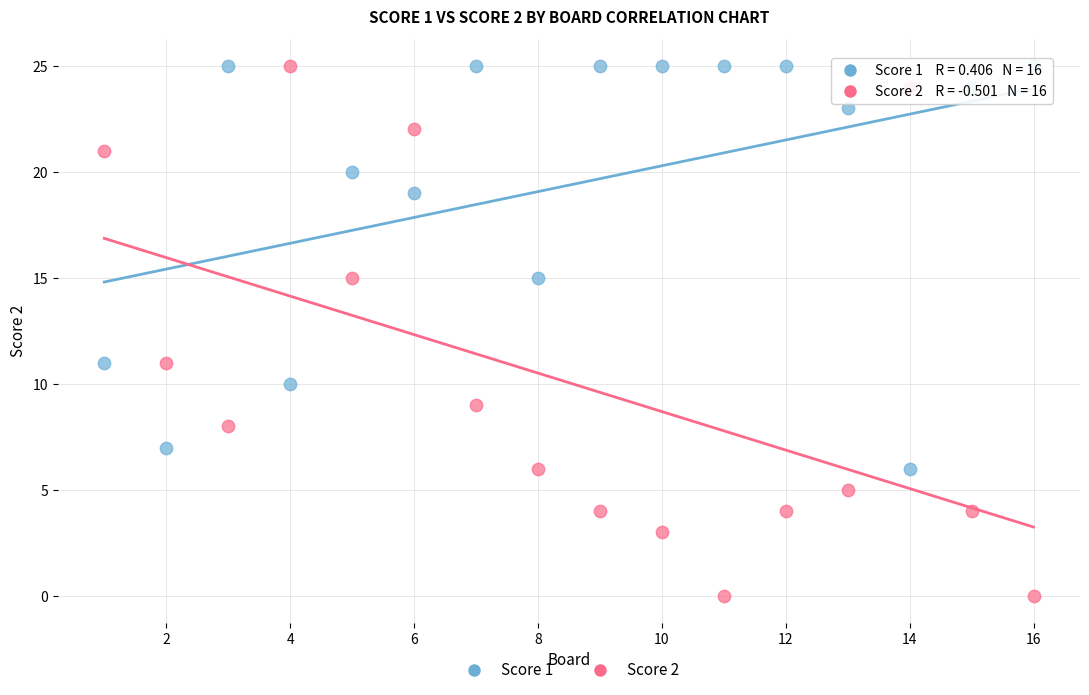

Across all data points, what is the range of Y values (max minus min)?

25